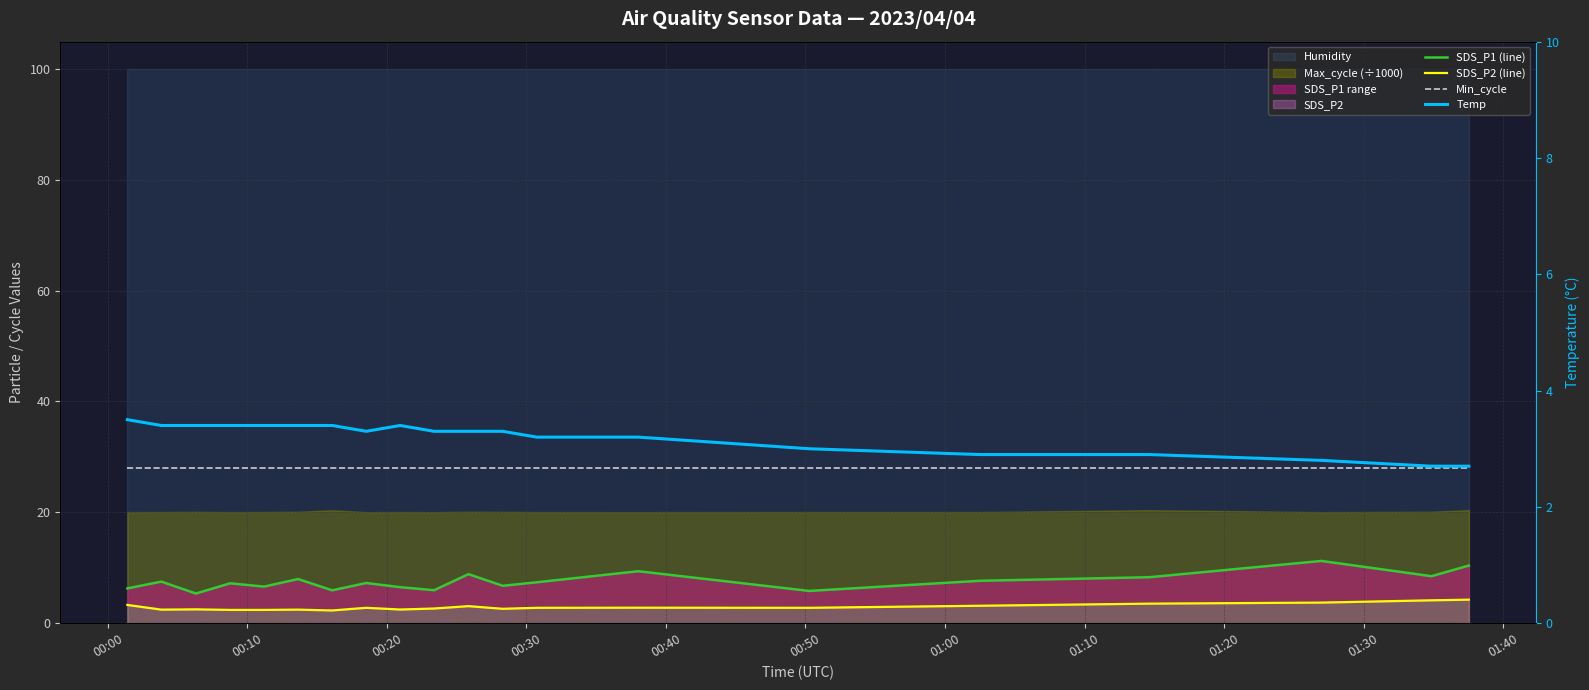

What is the lowest value of the SDS_P1 (line) series?

5.3